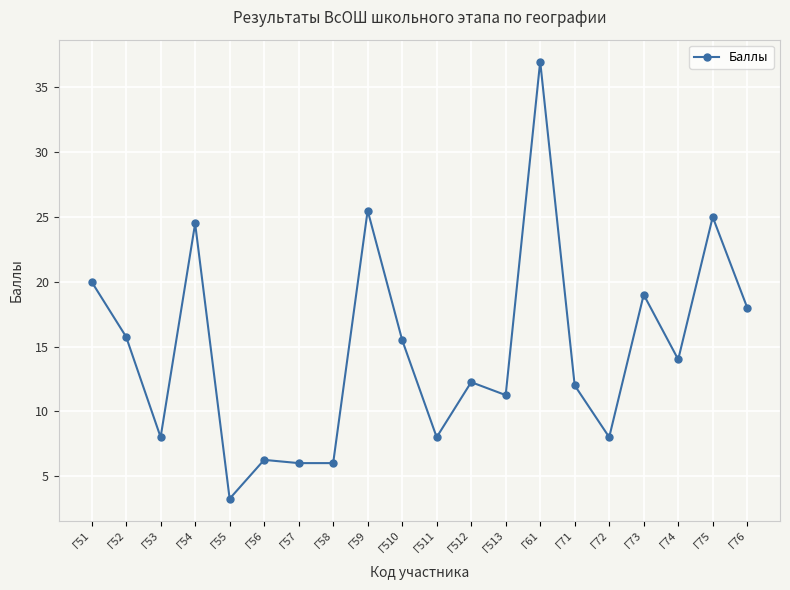

What is the label of the 6th point from the left?

Г56